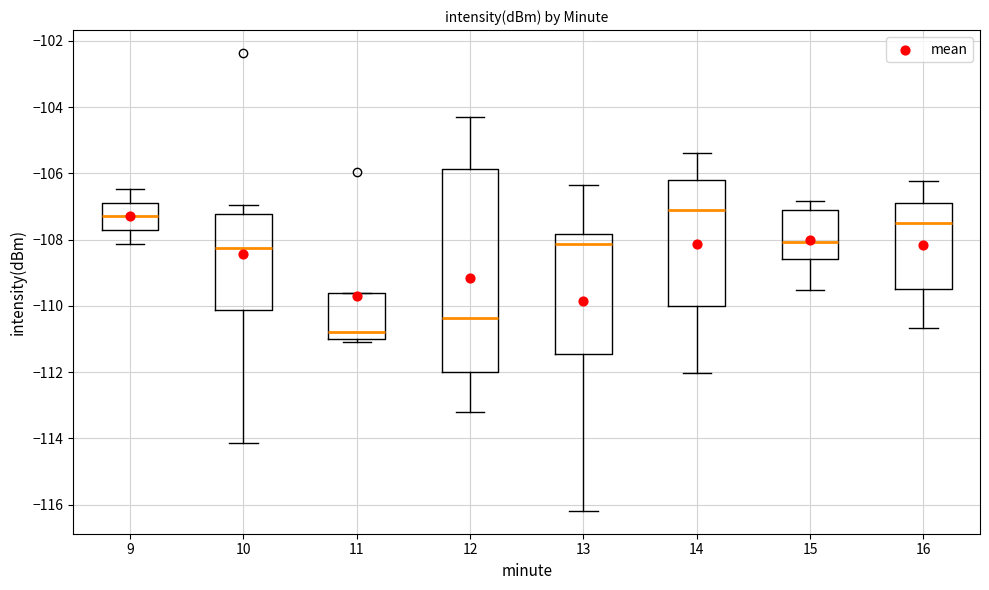

Which box is the tallest, from its lower edge to its upper edge?

12